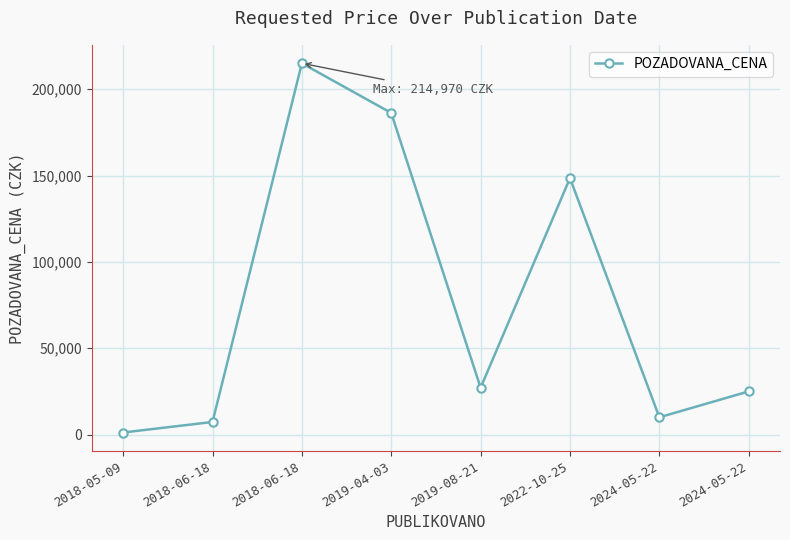

Does the chart have visible grid lines?

Yes